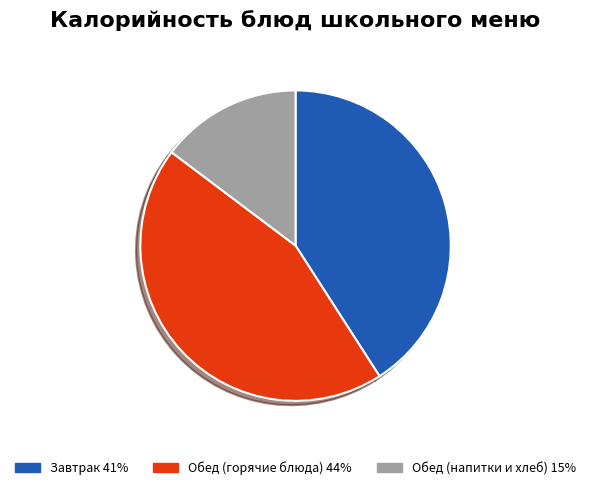

Is there any slice that represents more than half of the pie?

No